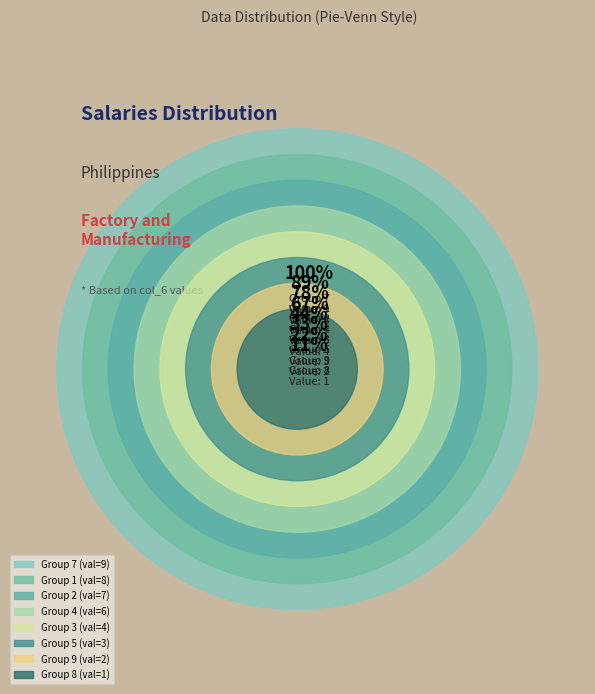

Is it true that 1 is 33% of the pie?

False